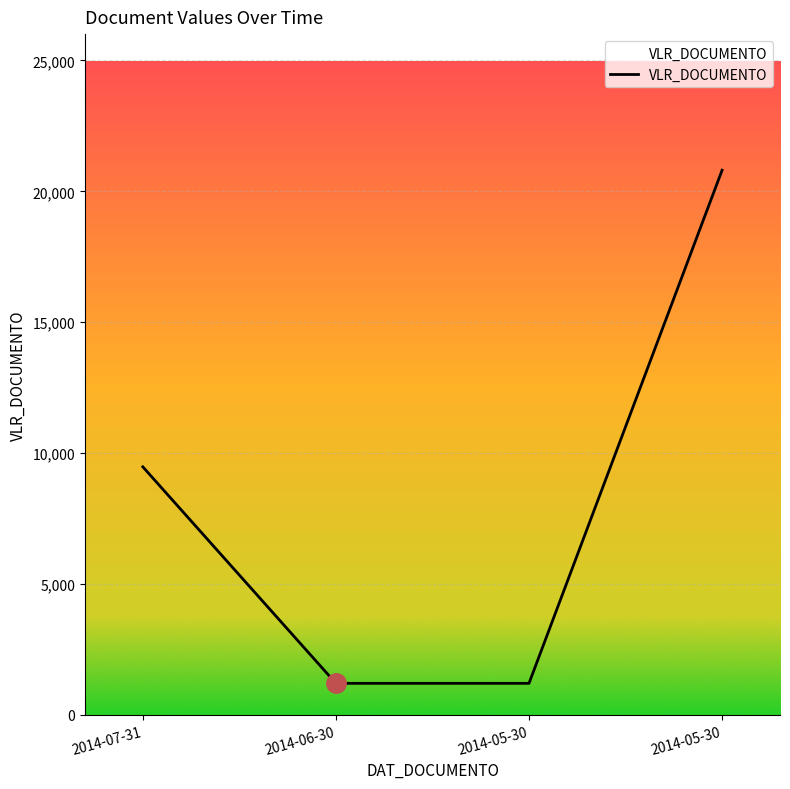

What is the minimum value shown in the chart?

1200.0